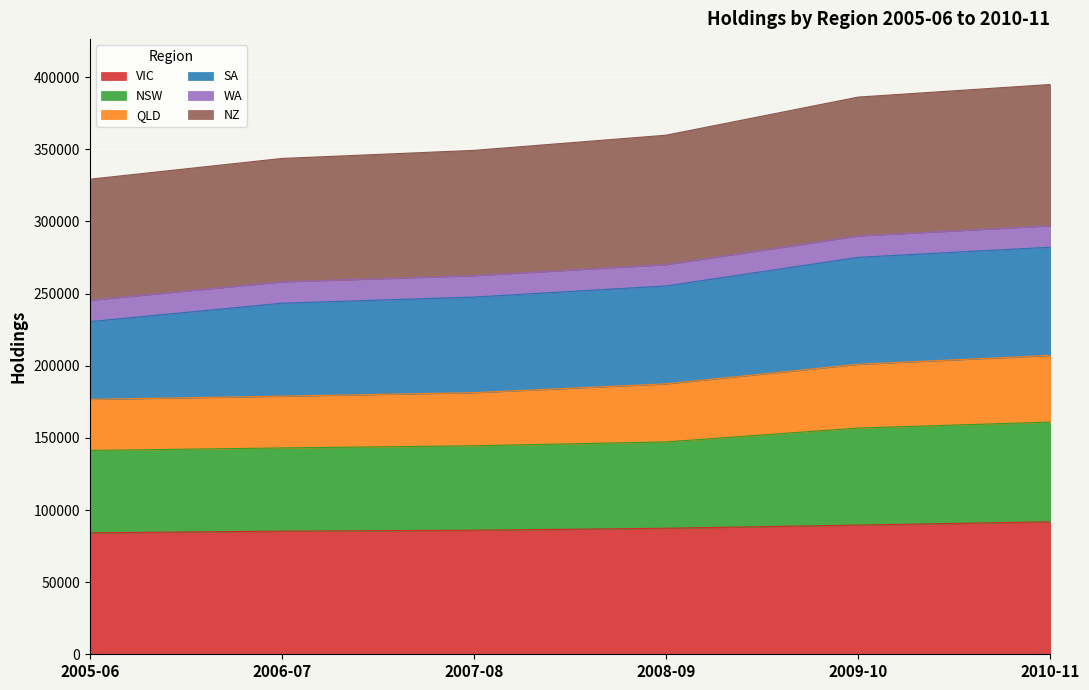

The QLD series shows 53058 at 2010-11. True or false?

False